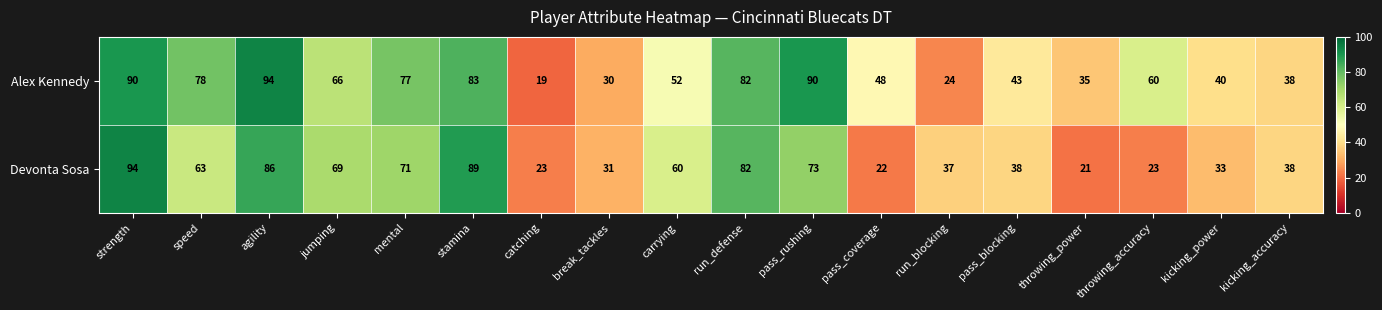

At mental, list the series in order from smallest to largest.

Devonta Sosa, Alex Kennedy